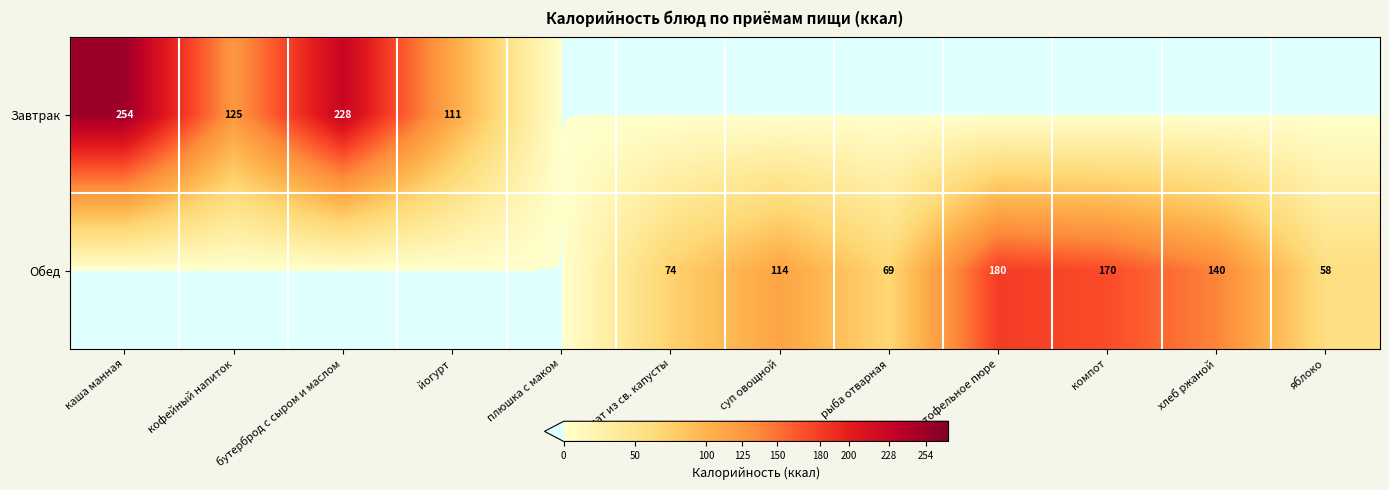

The Обед series shows 114 at суп овощной. True or false?

True